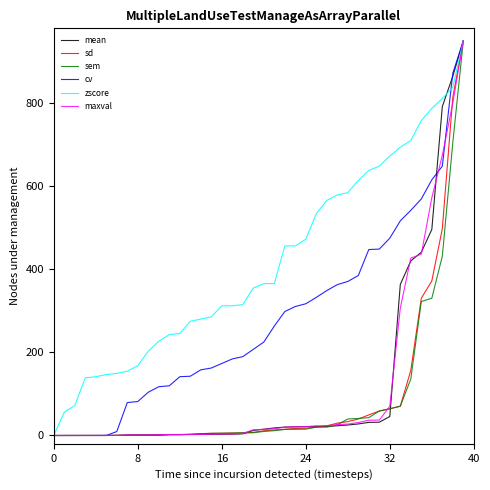

What is the greatest value displayed?

950.0